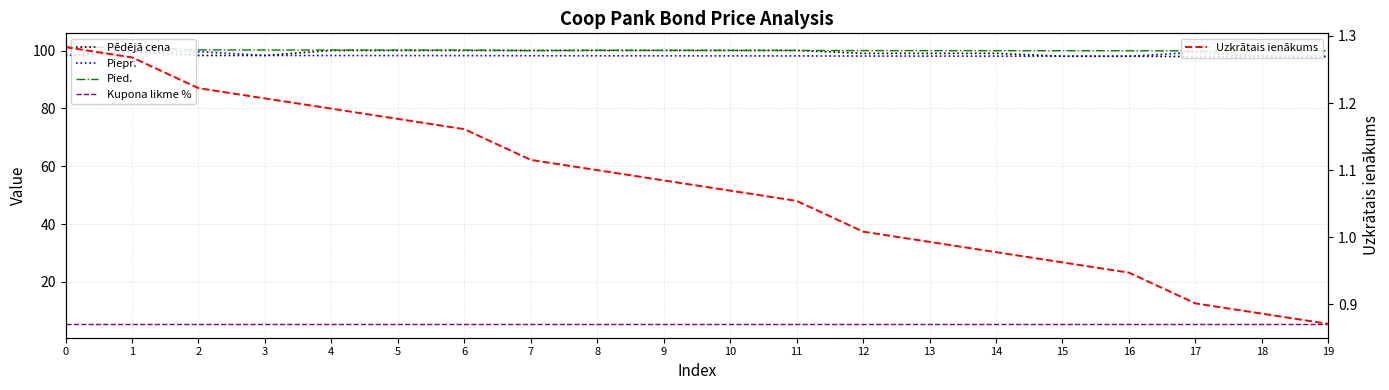

Which has a higher value, 18 or 6?

6